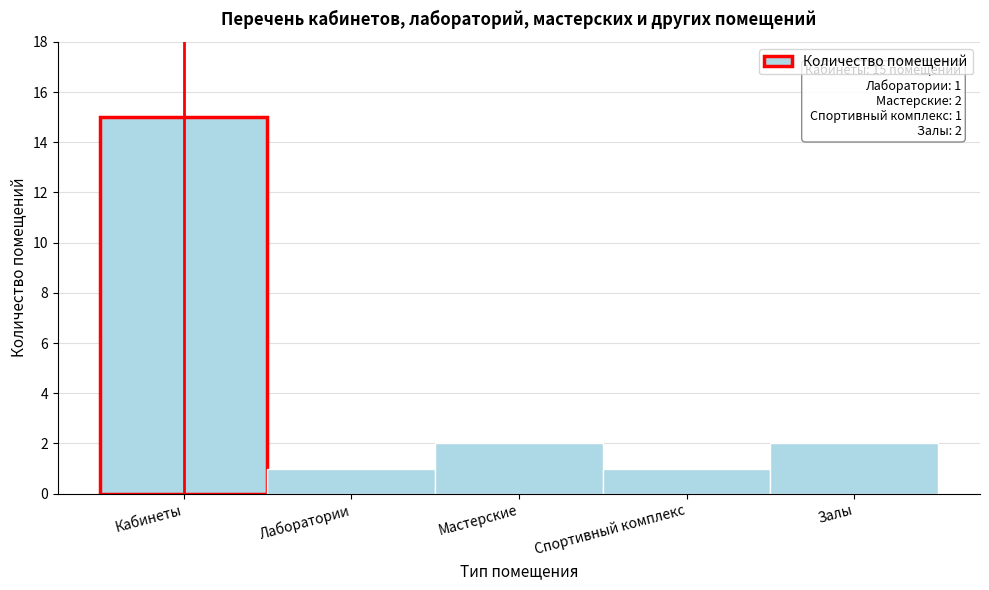

Reading left to right, list all the values displayed in this chart.

15	1	2	1	2